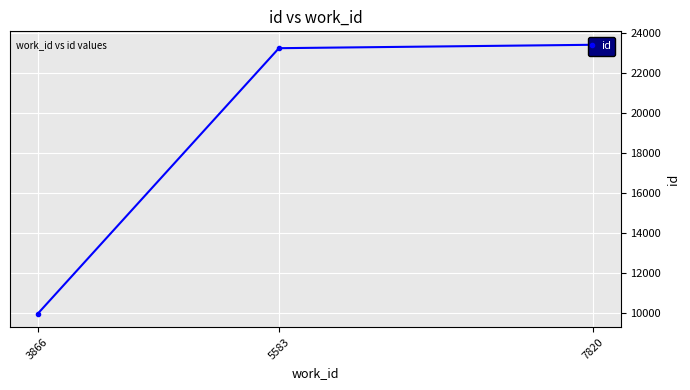

What is the change in value from 3866 to 5583?

+13314